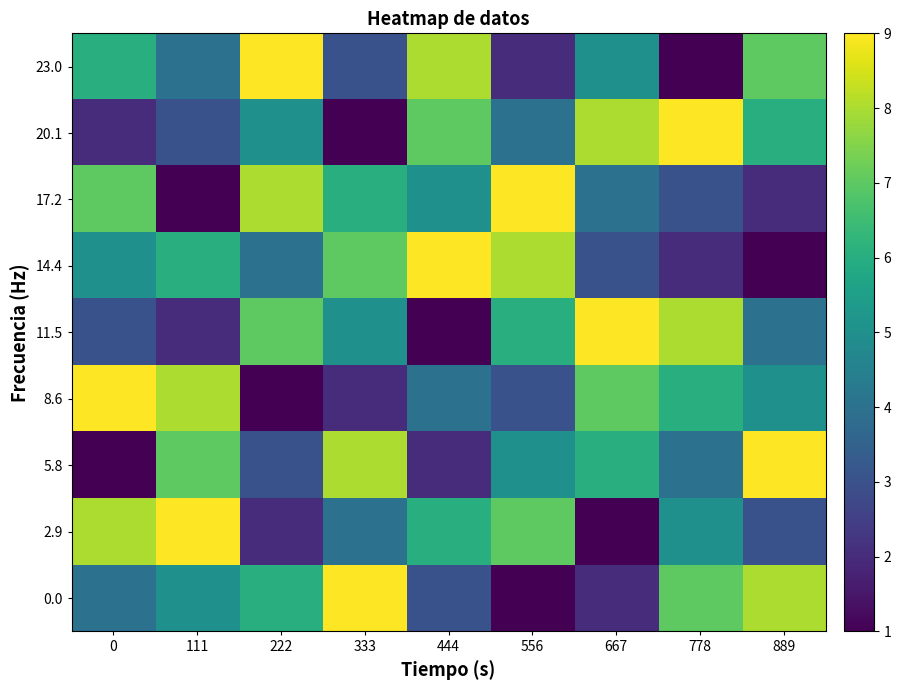

Reading left to right, what are all the values shown in this chart?

0.0: 0=4	111=5	222=6	333=9	444=3	556=1	667=2	778=7	889=8
2.9: 0=8	111=9	222=2	333=4	444=6	556=7	667=1	778=5	889=3
5.8: 0=1	111=7	222=3	333=8	444=2	556=5	667=6	778=4	889=9
8.6: 0=9	111=8	222=1	333=2	444=4	556=3	667=7	778=6	889=5
11.5: 0=3	111=2	222=7	333=5	444=1	556=6	667=9	778=8	889=4
14.4: 0=5	111=6	222=4	333=7	444=9	556=8	667=3	778=2	889=1
17.2: 0=7	111=1	222=8	333=6	444=5	556=9	667=4	778=3	889=2
20.1: 0=2	111=3	222=5	333=1	444=7	556=4	667=8	778=9	889=6
23.0: 0=6	111=4	222=9	333=3	444=8	556=2	667=5	778=1	889=7